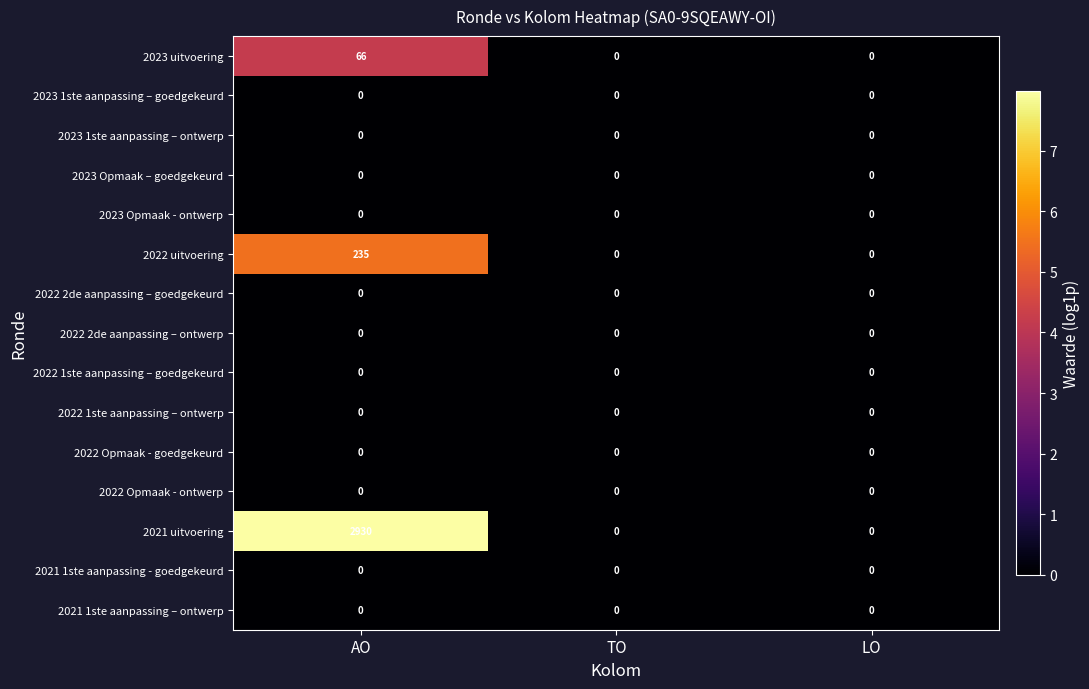

What is the difference between the highest and lowest values at AO?

2930